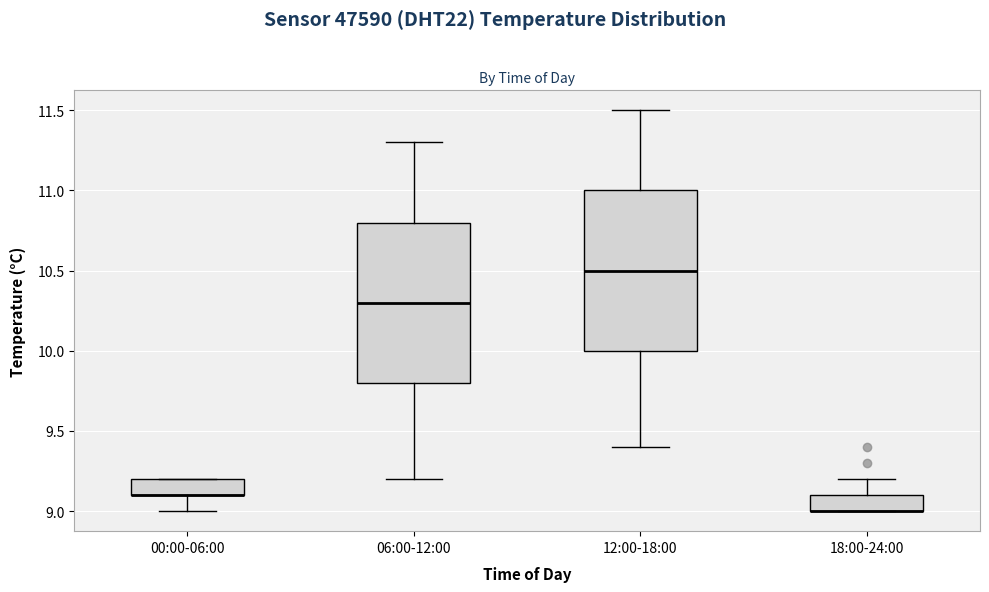

Where is the upper edge of the box for 06:00-12:00 on the y-axis? The values are not printed on the chart, so give them approximately, as read against the axis.

10.8